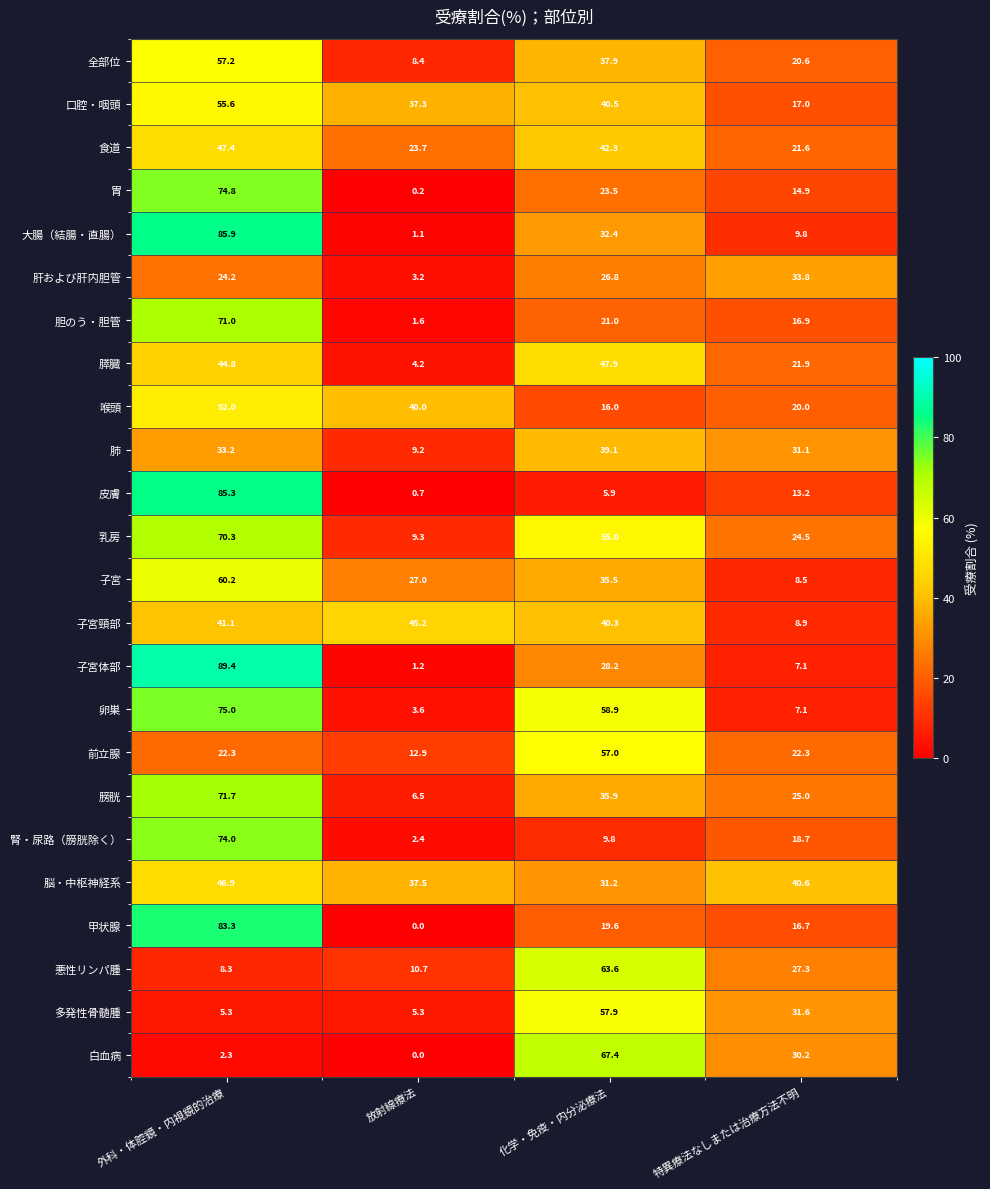

Where does the 肺 series first go above 33?

外科・体腔鏡・内視鏡的治療